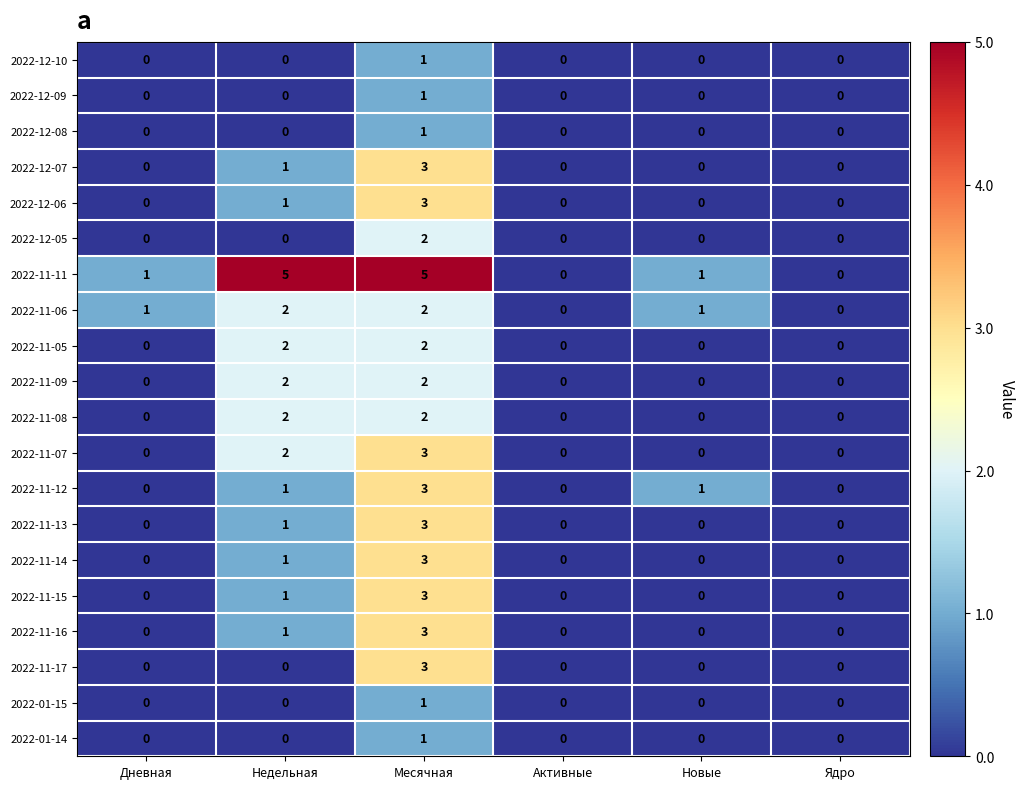

Count the 2022-12-07 values in the range 0 to 1.

5